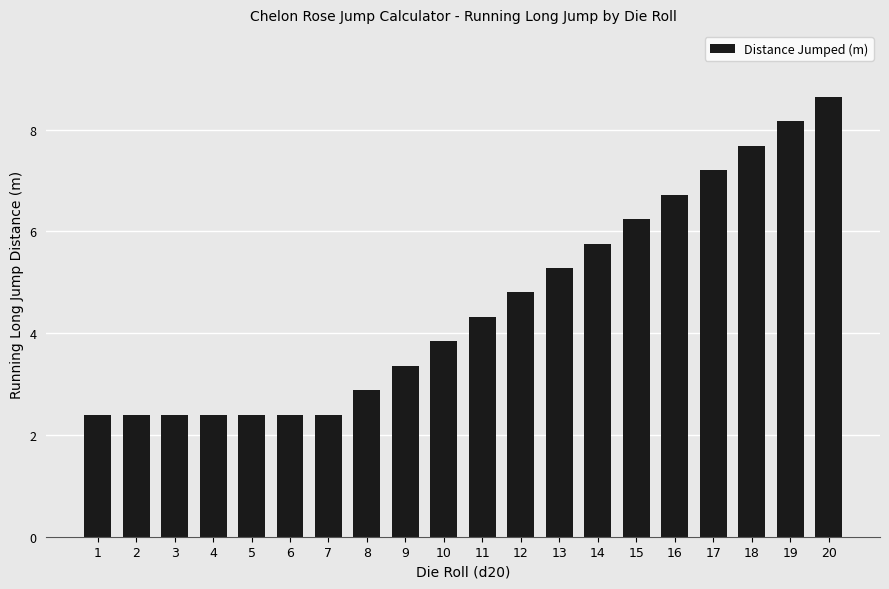

The chart shows a value of 6.4 at 12. True or false?

False